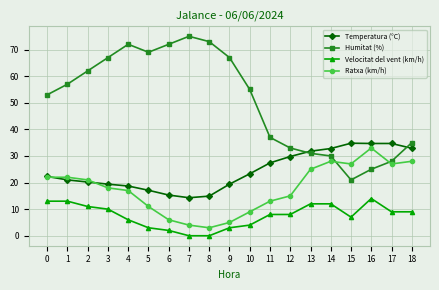

True or false: Humitat (%) has a value of 53.0 at 0.

True